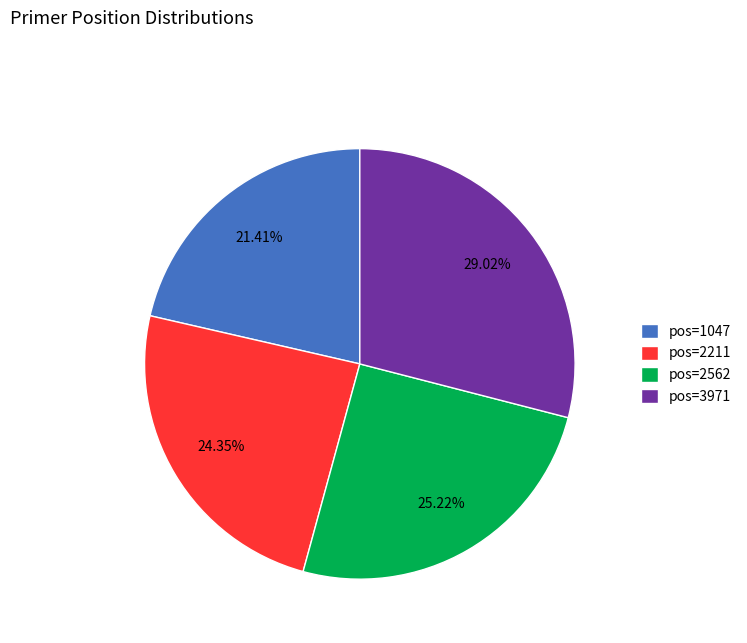

To the nearest percent, what is the difference between the largest and smallest slice percentages?

8%